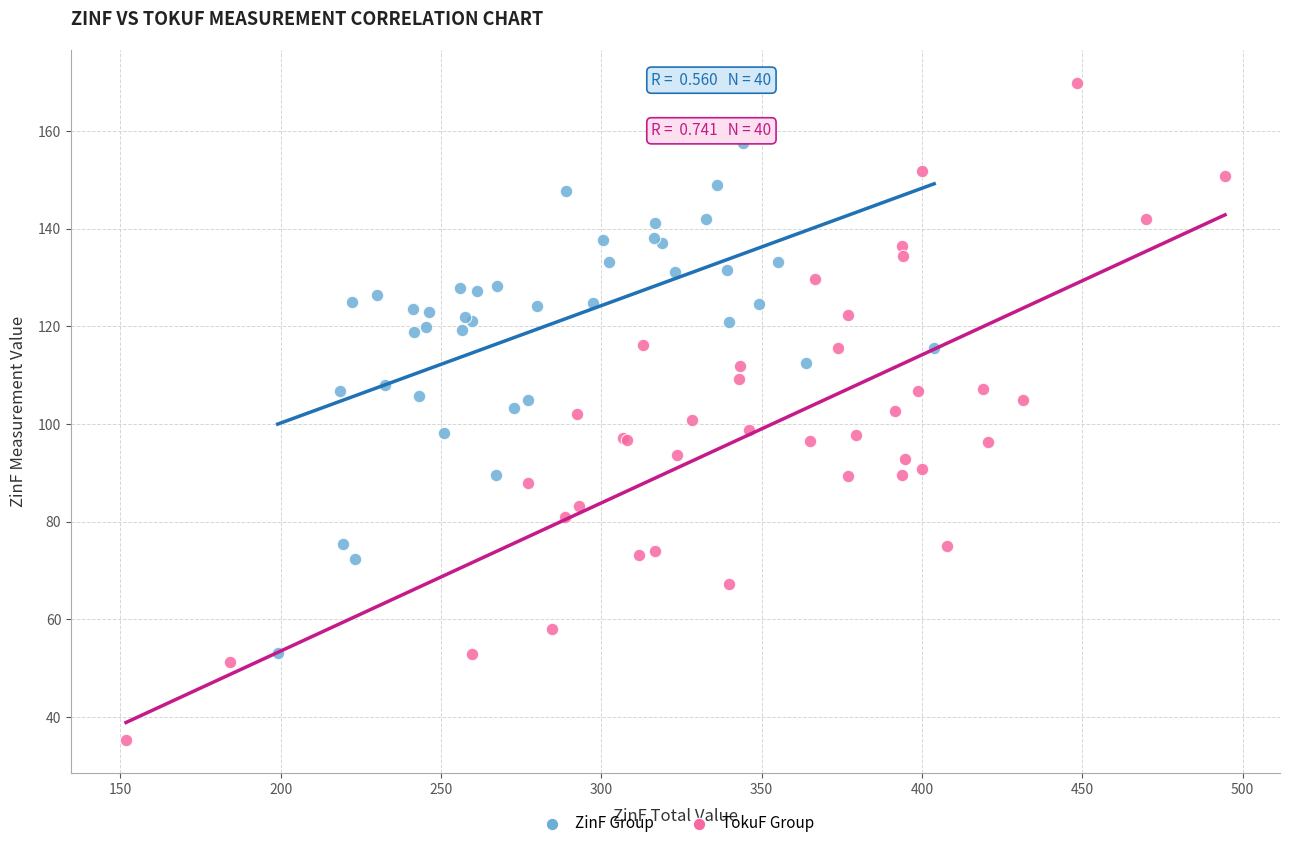

Which series has the largest Y range (max minus min)?

TokuF Group